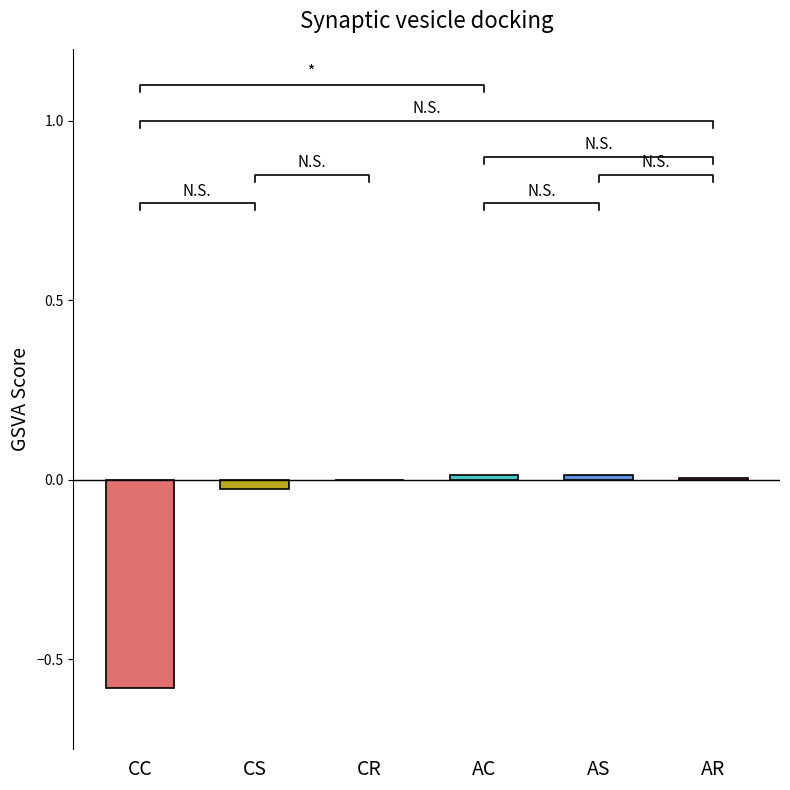

True or false: the data shows 0.0 at CR.

True